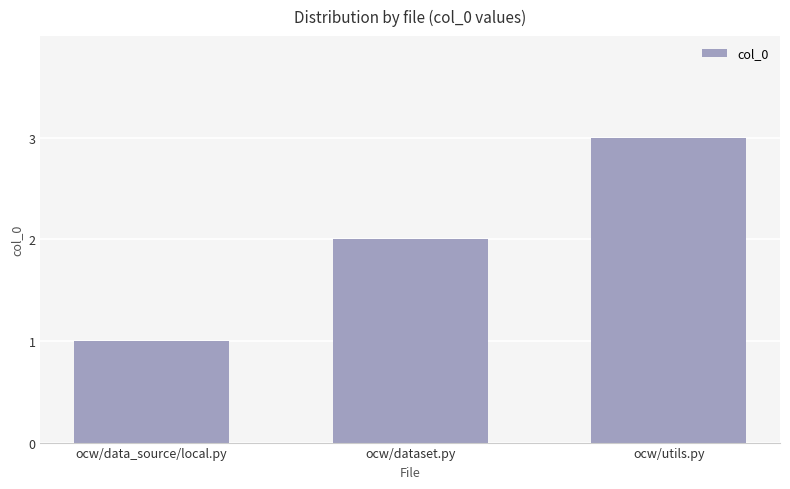

Reading left to right, list all the values displayed in this chart.

1	2	3